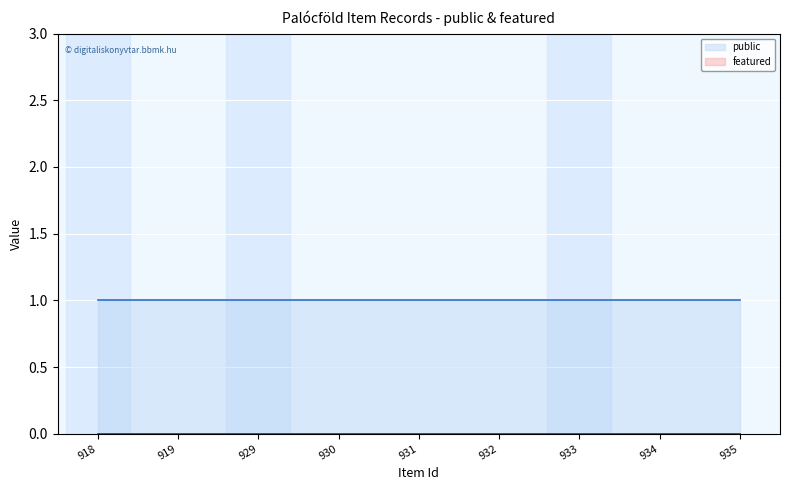

Rank the categories by featured value from highest to lowest.

918, 919, 929, 930, 931, 932, 933, 934, 935